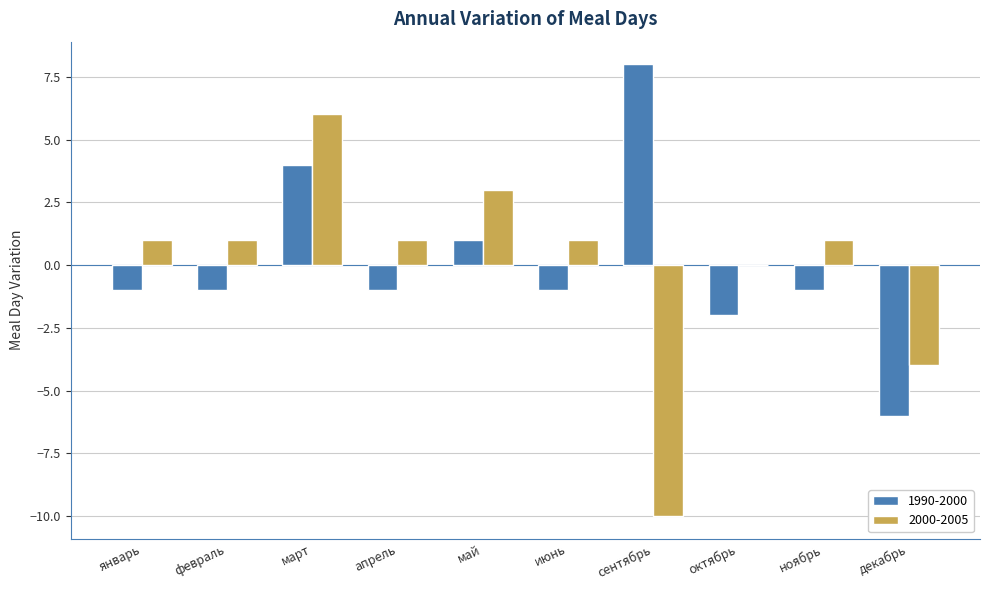

Which category has the highest value in the 1990-2000 series?

сентябрь